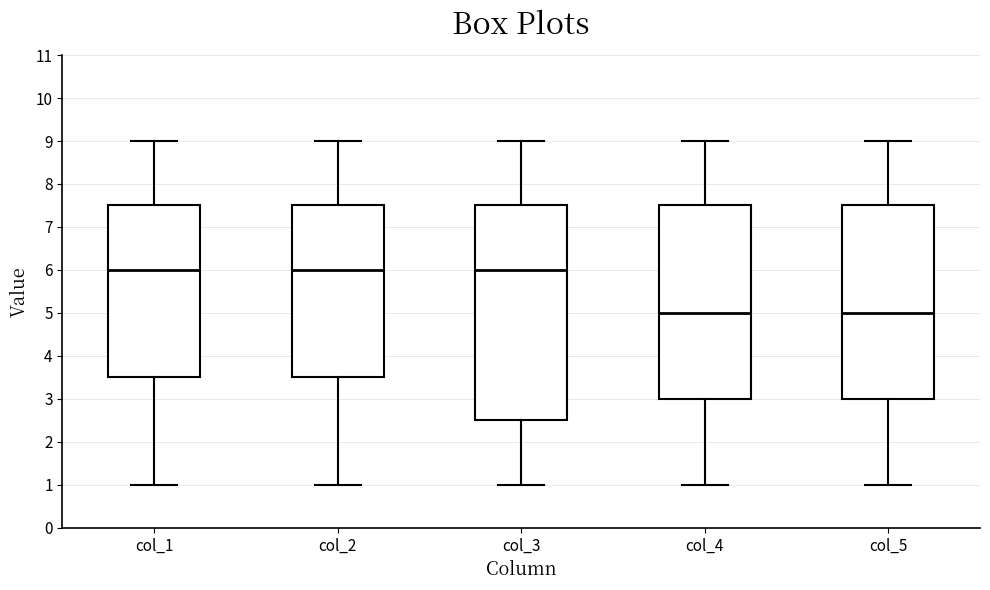

Where does the upper whisker of the box for col_3 end on the y-axis? The values are not printed on the chart, so give them approximately, as read against the axis.

9.0